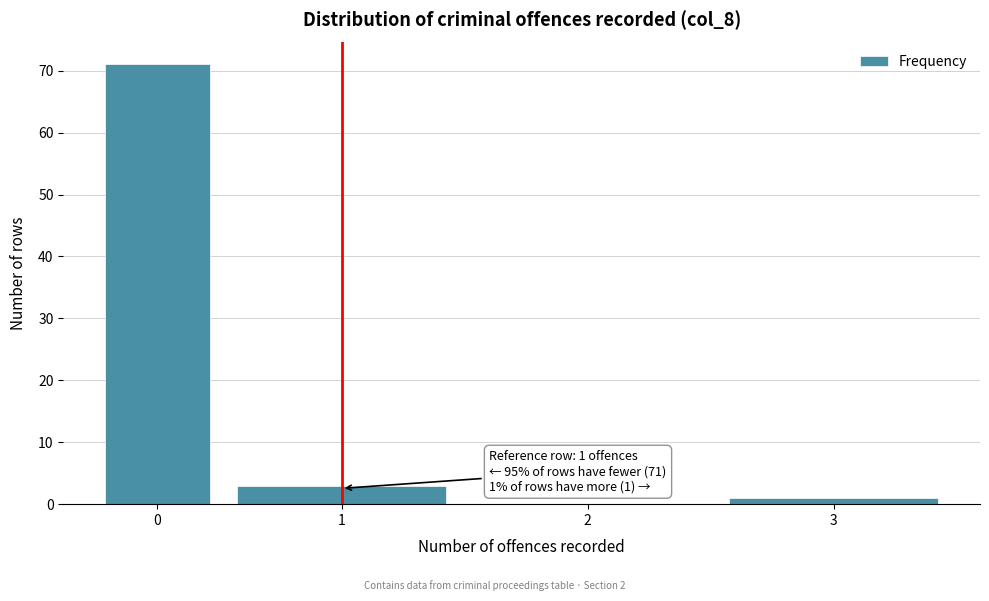

The value at 1 is 3. True or false?

True